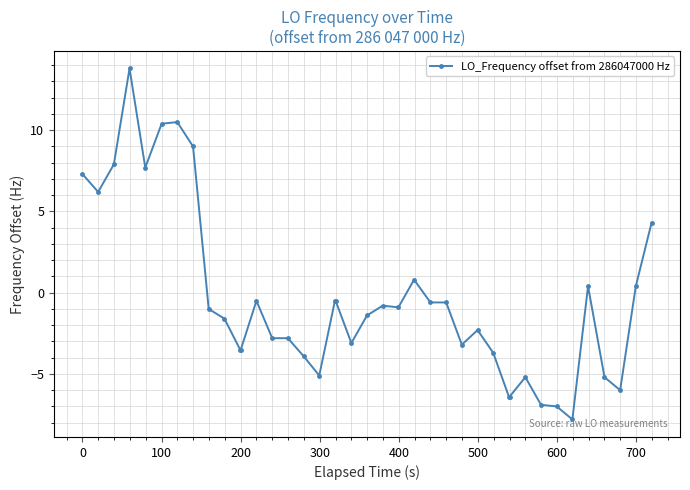

How many positive values are there?

12